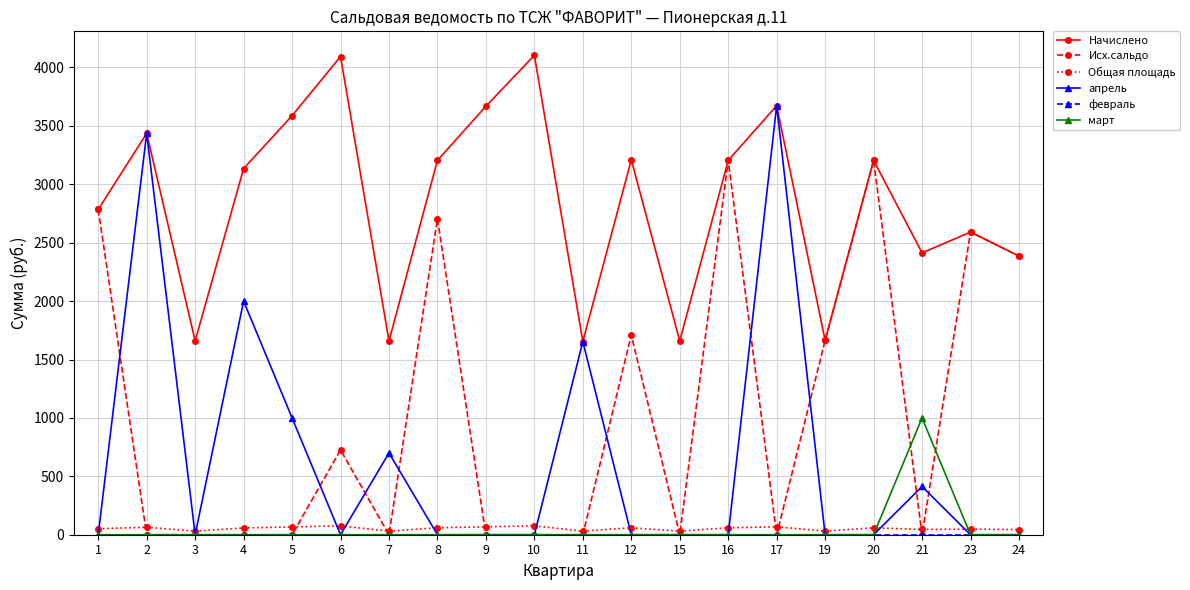

Does the chart display data point markers on the line(s)?

Yes